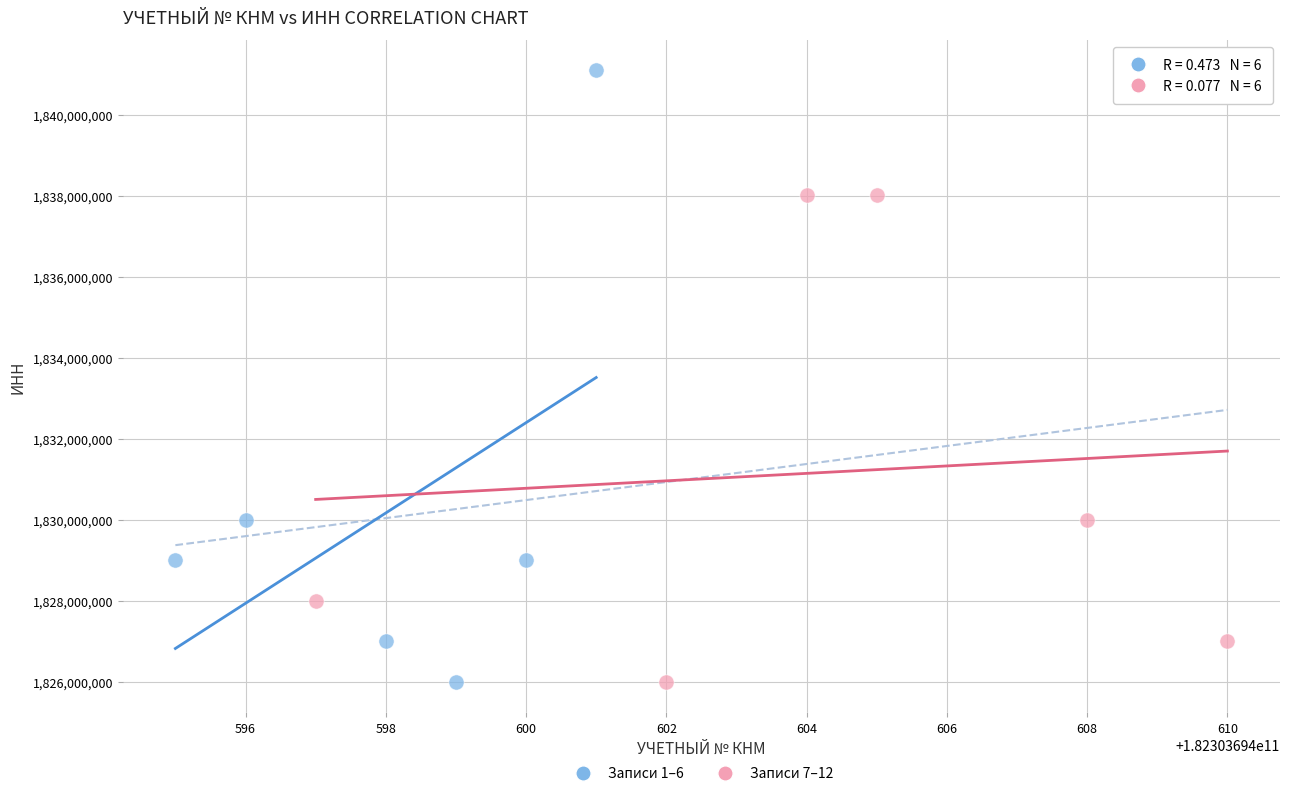

Which series has the largest Y range (max minus min)?

Записи 1–6